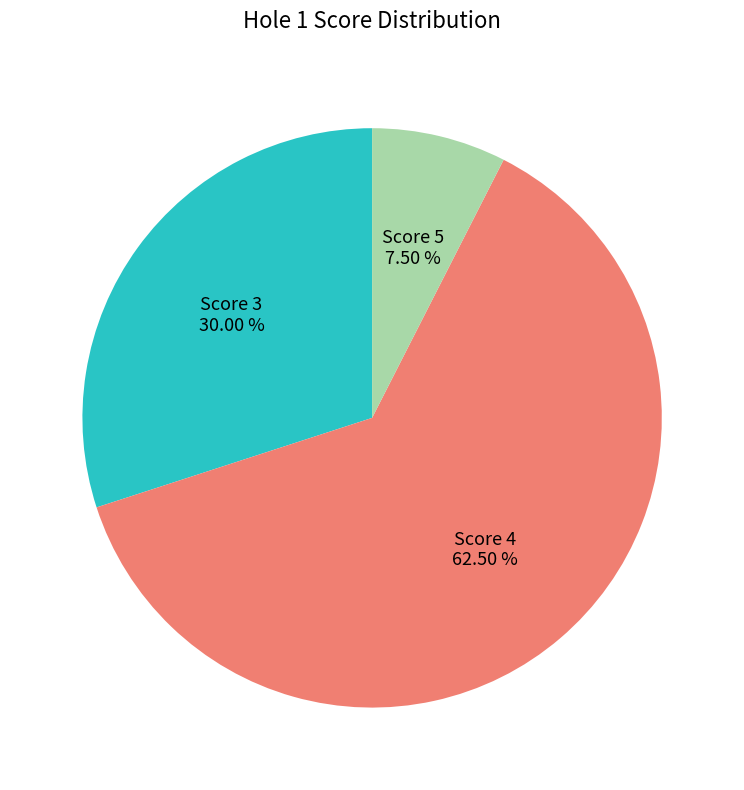

How many slices are in this pie chart?

3